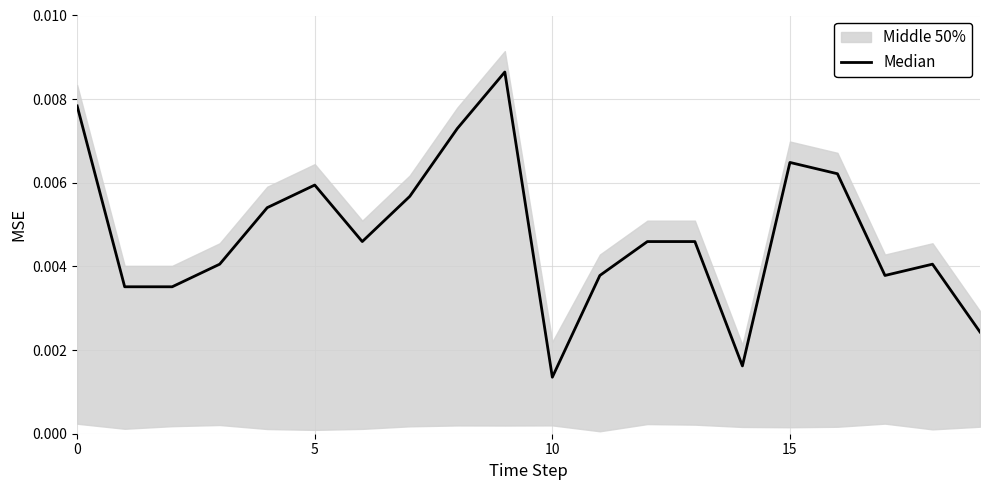

True or false: the data has more than 0 interior local peaks.

True